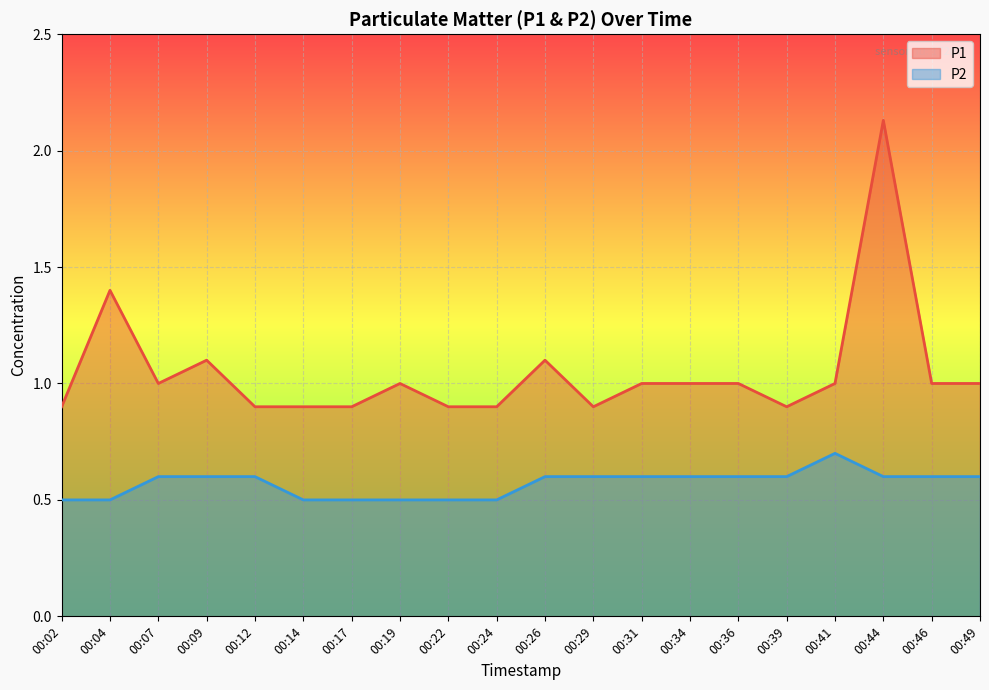

Count the number of categories in the chart.

20